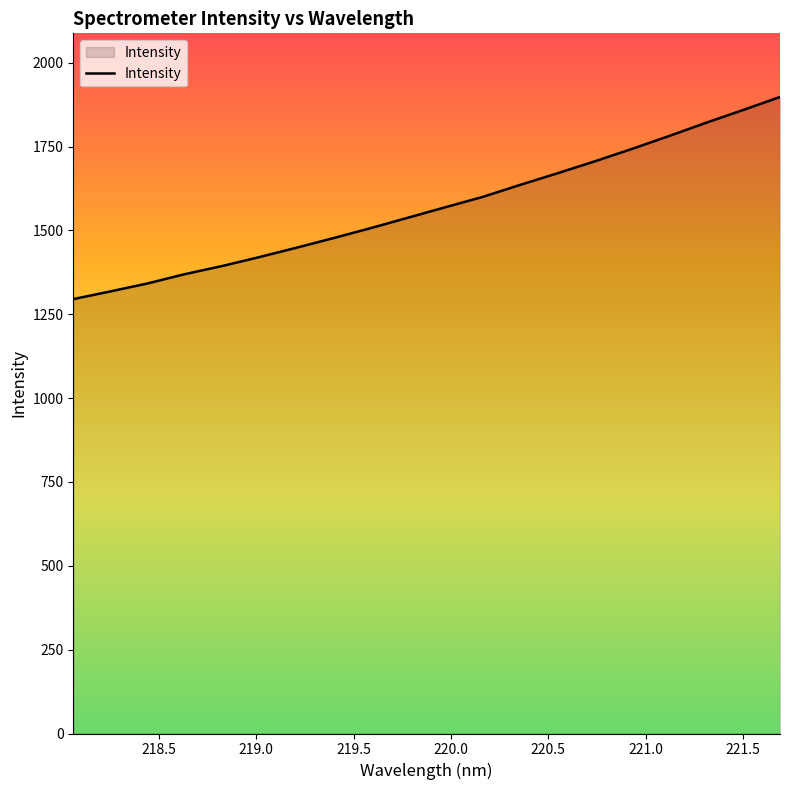

What is the difference between the maximum and minimum values?

602.7